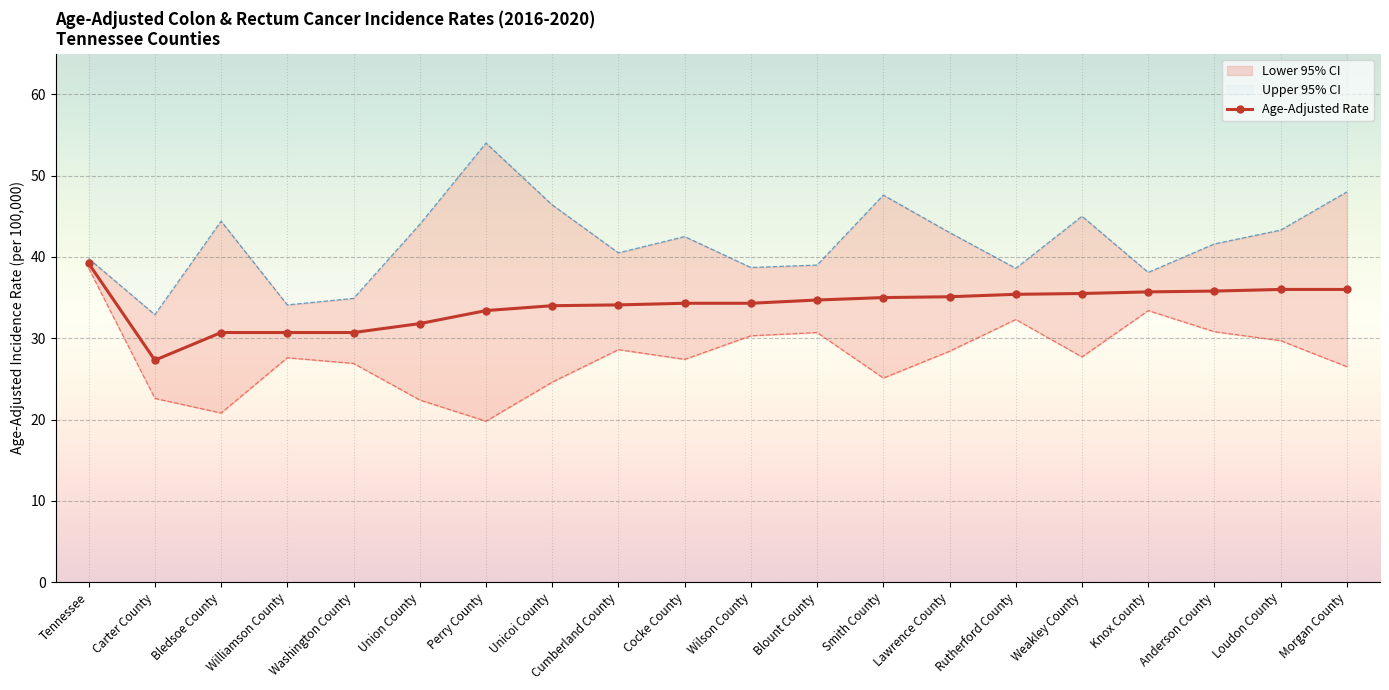

What is the label of the 11th point from the left?

Wilson County